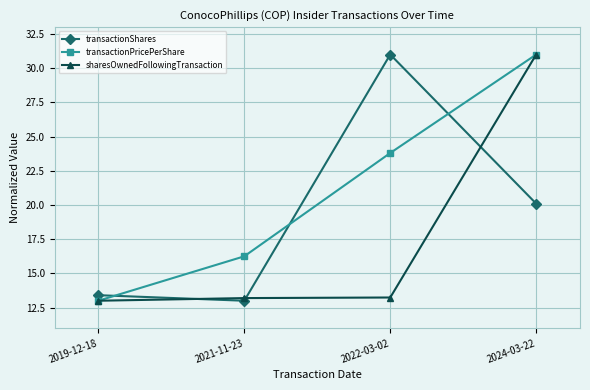

What are all the series names shown in the legend?

transactionShares, transactionPricePerShare, sharesOwnedFollowingTransaction